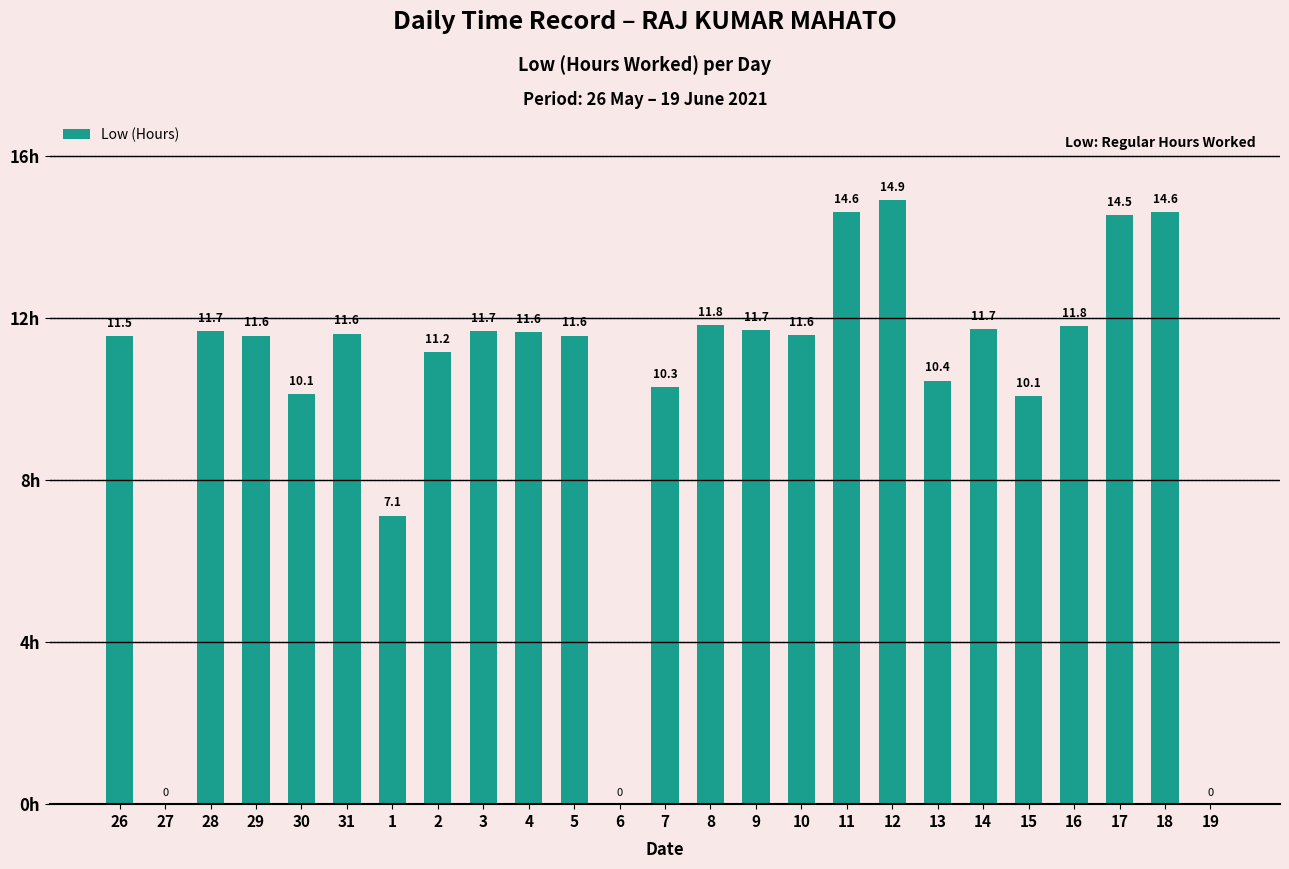

Which has a higher value, 12 or 16?

12